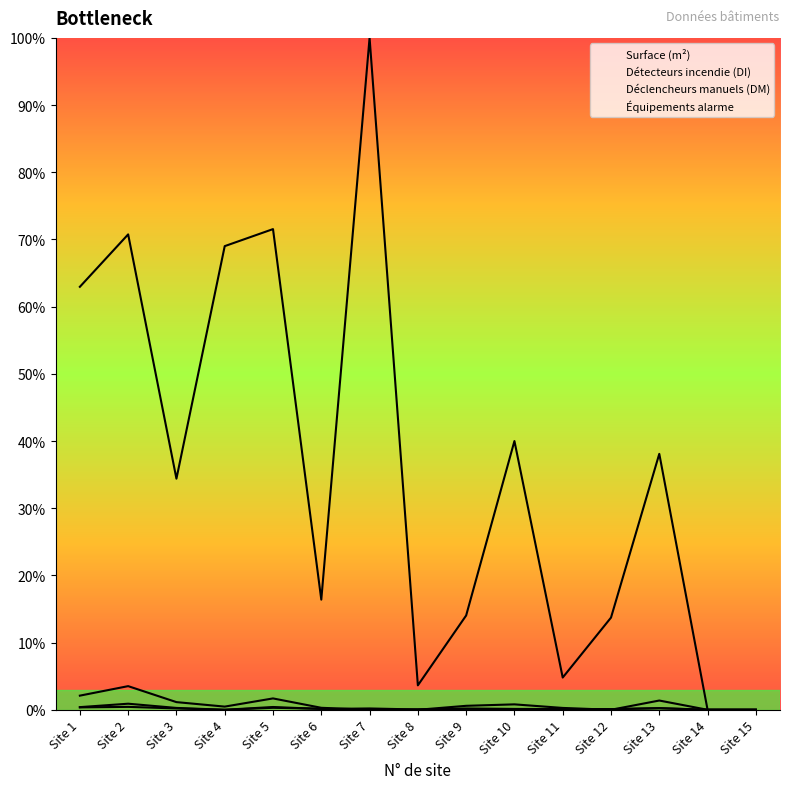

Rank the series by their maximum value, from lowest to highest.

Déclencheurs manuels (DM), Équipements alarme, Détecteurs incendie (DI), Surface (m²)